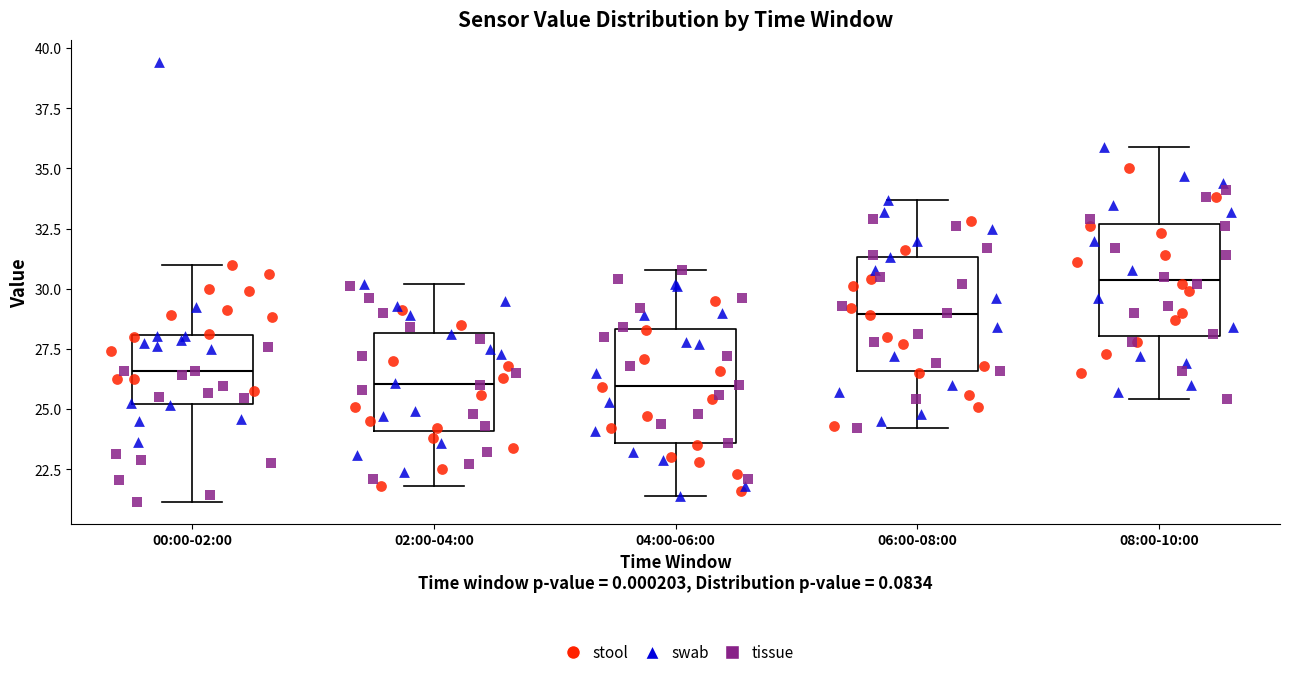

Reading left to right, read every box against the y-axis: the position of its median line, the range the box covers, and the ends of its whiskers. The values are not printed on the chart, so give them approximately, as read against the axis.

00:00-02:00: median 26.5, box 25.0 to 28.0, whiskers 21.0 to 31.0
02:00-04:00: median 26.0, box 24.0 to 28.0, whiskers 22.0 to 30.0
04:00-06:00: median 26.0, box 23.5 to 28.5, whiskers 21.5 to 31.0
06:00-08:00: median 29.0, box 26.5 to 31.5, whiskers 24.0 to 33.5
08:00-10:00: median 30.5, box 28.0 to 32.5, whiskers 25.5 to 36.0